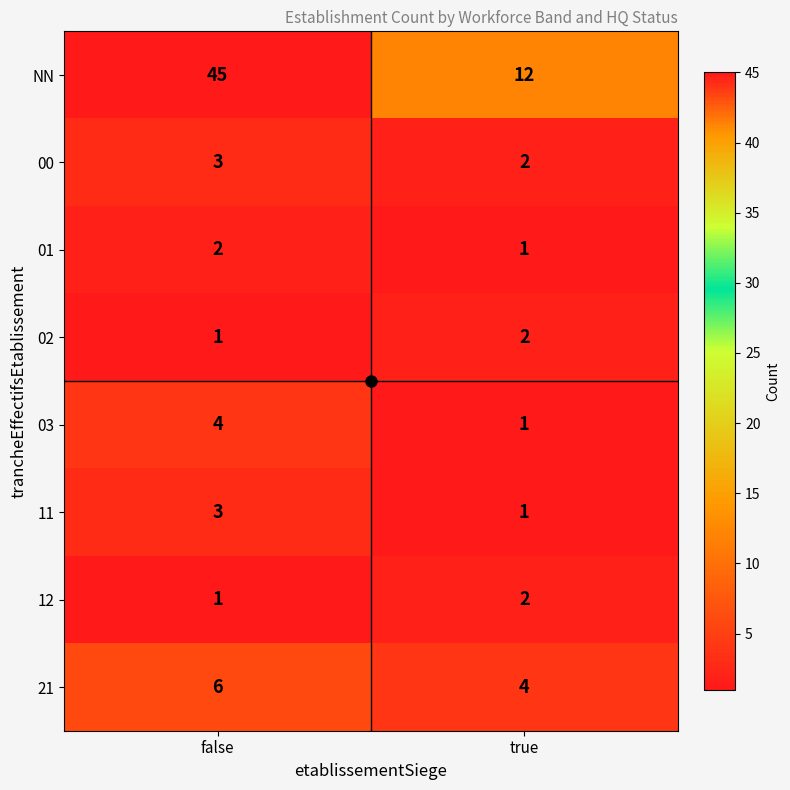

What is the sum of all 11 values?

4